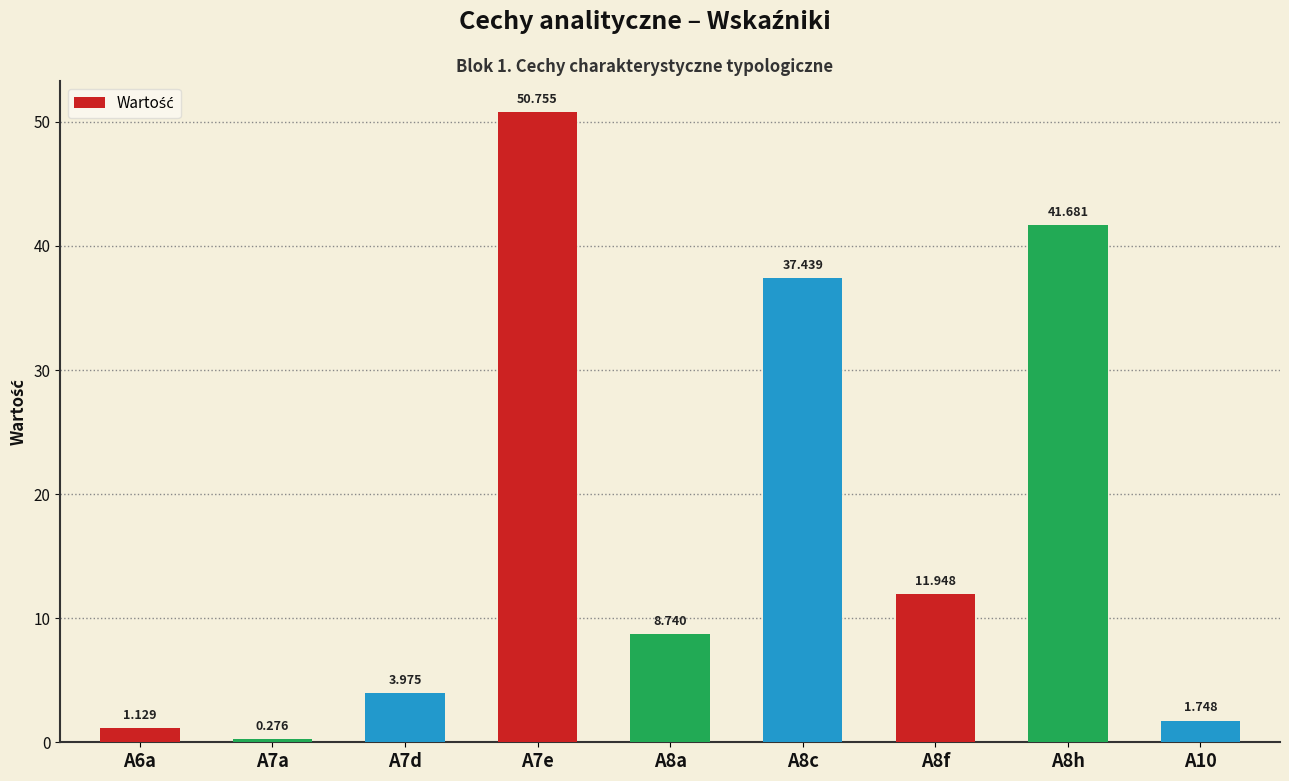

Rank the categories by value from lowest to highest.

A7a, A6a, A10, A7d, A8a, A8f, A8c, A8h, A7e